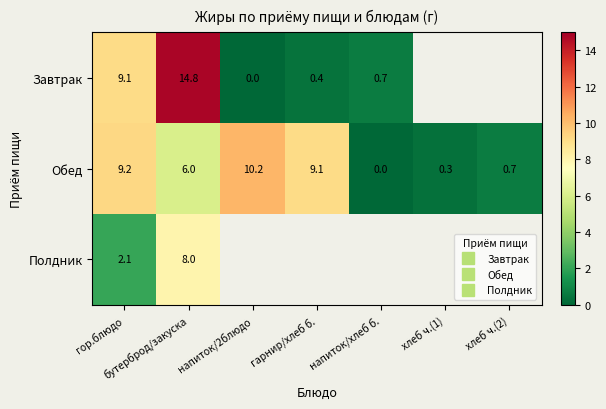

How many values in the Обед series exceed 6?

3